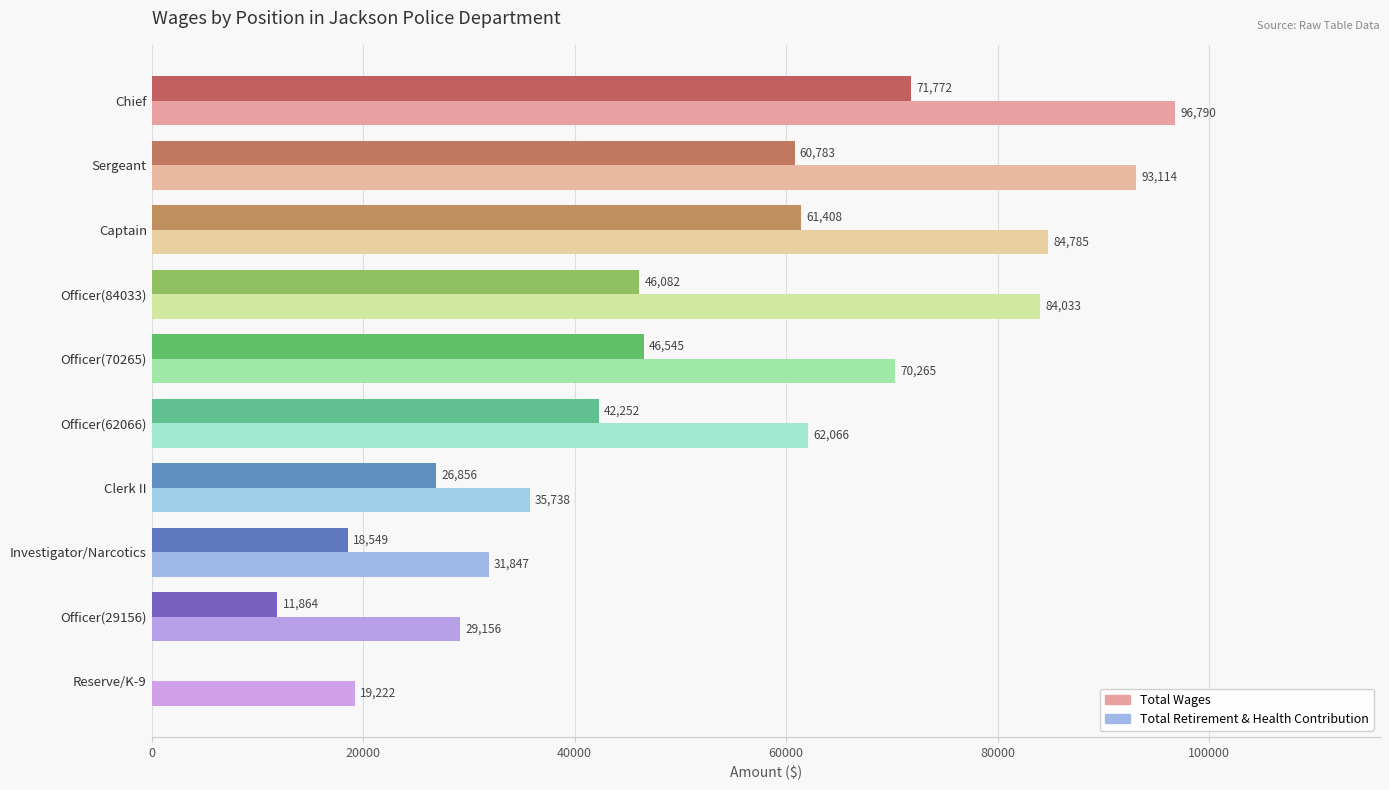

What is the maximum value for Total Retirement & Health Contribution?

71772